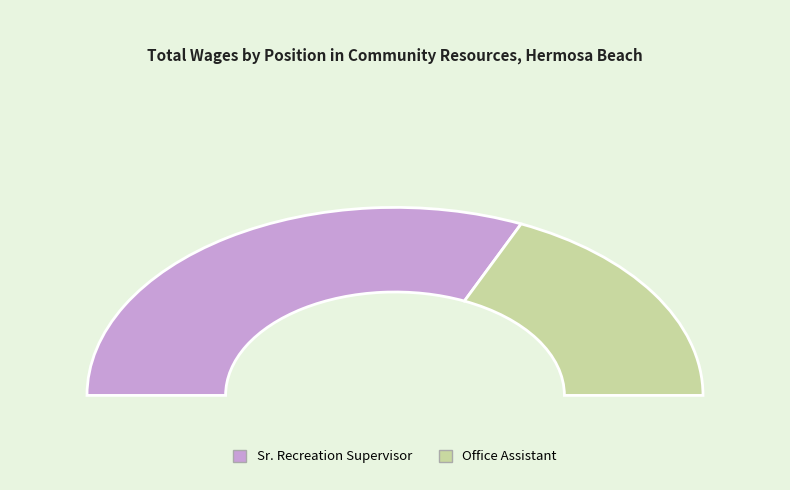

Which slice is the largest?

Sr. Recreation Supervisor